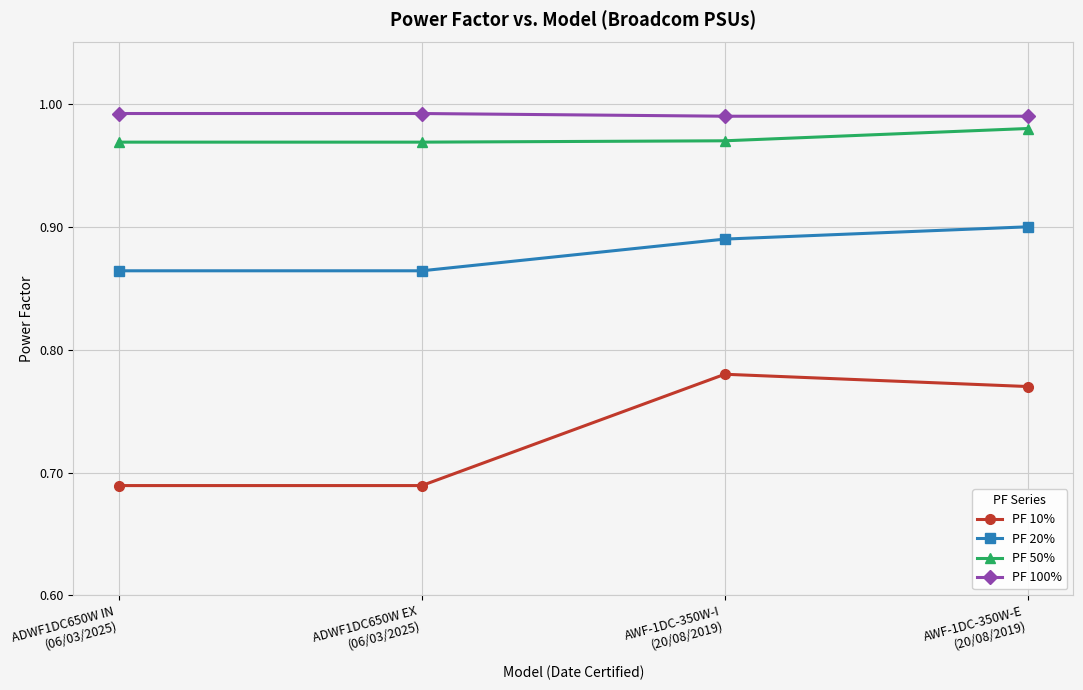

At ADWF1DC650W IN
(06/03/2025), list the series in order from smallest to largest.

PF 10%, PF 20%, PF 50%, PF 100%